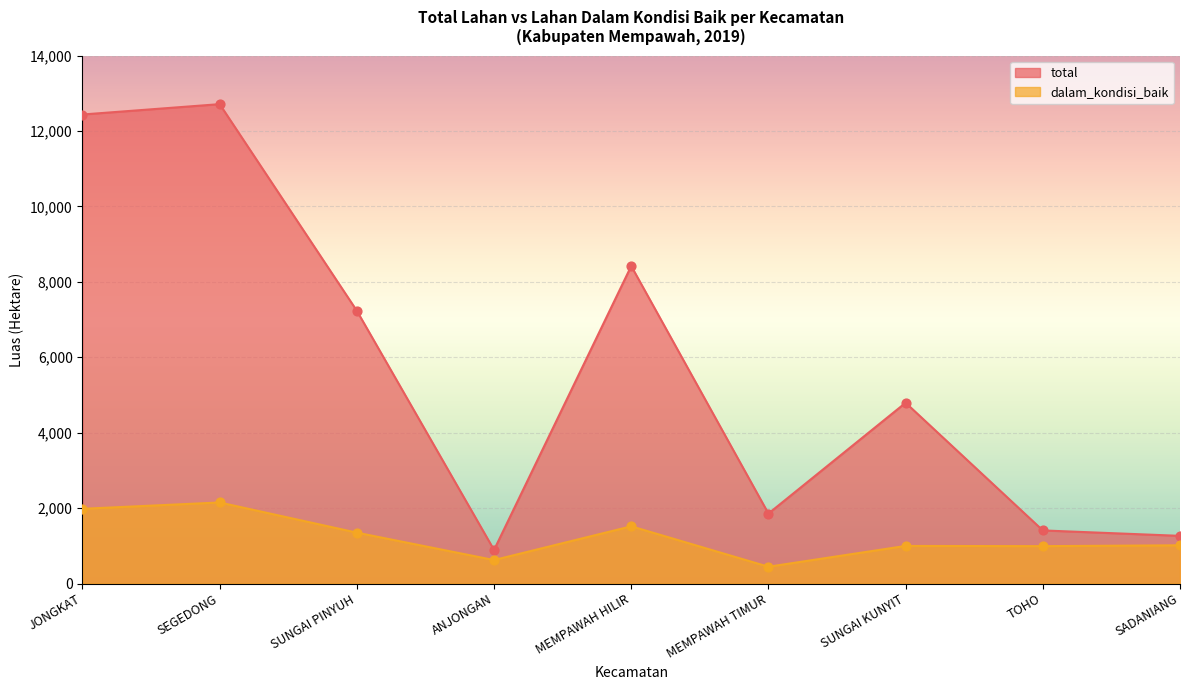

What are all the series names shown in the legend?

total, dalam_kondisi_baik